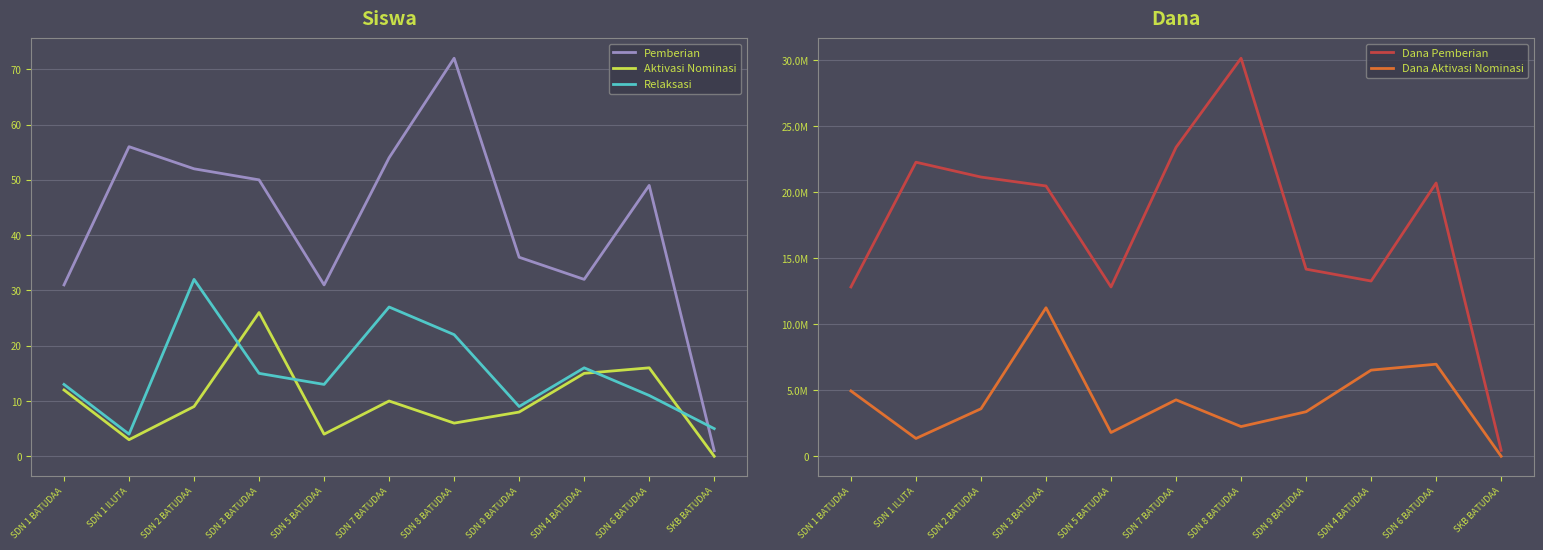

What is the label of the 4th point from the left?

SDN 3 BATUDAA